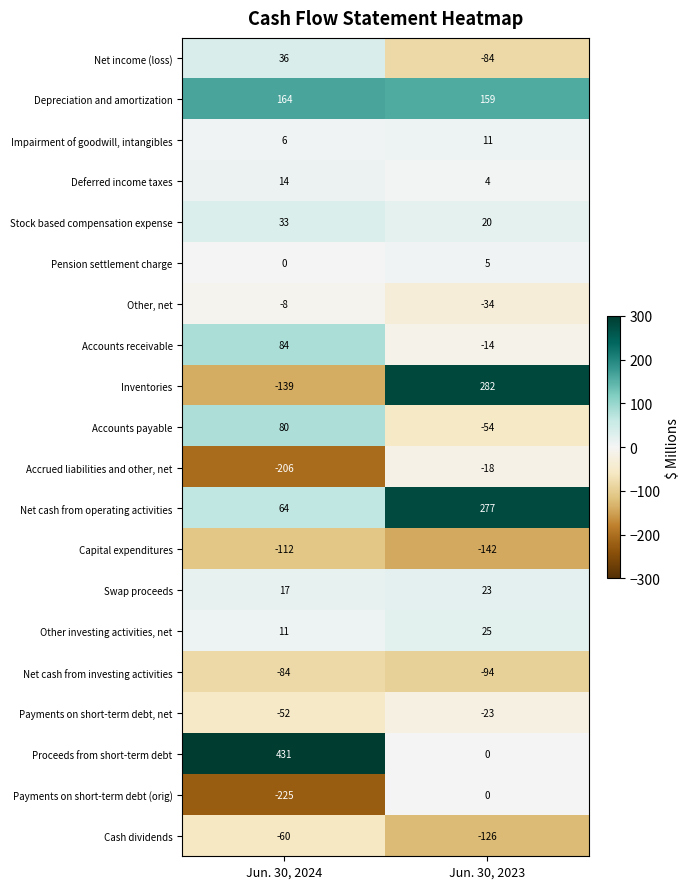

Is the value of Swap proceeds at Jun. 30, 2024 greater than the value of Accounts payable at Jun. 30, 2024?

No